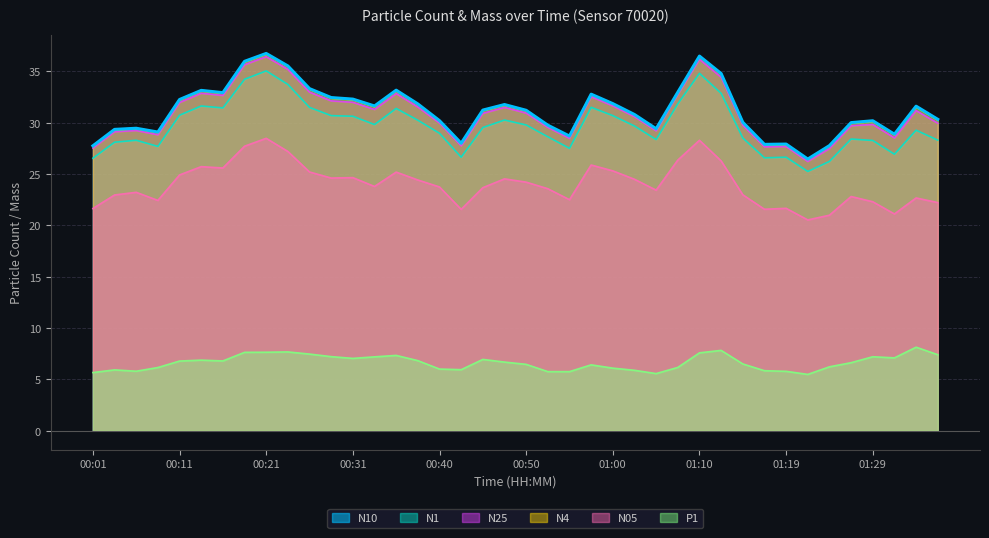

At which category is the sum across all series the highest?

00:21